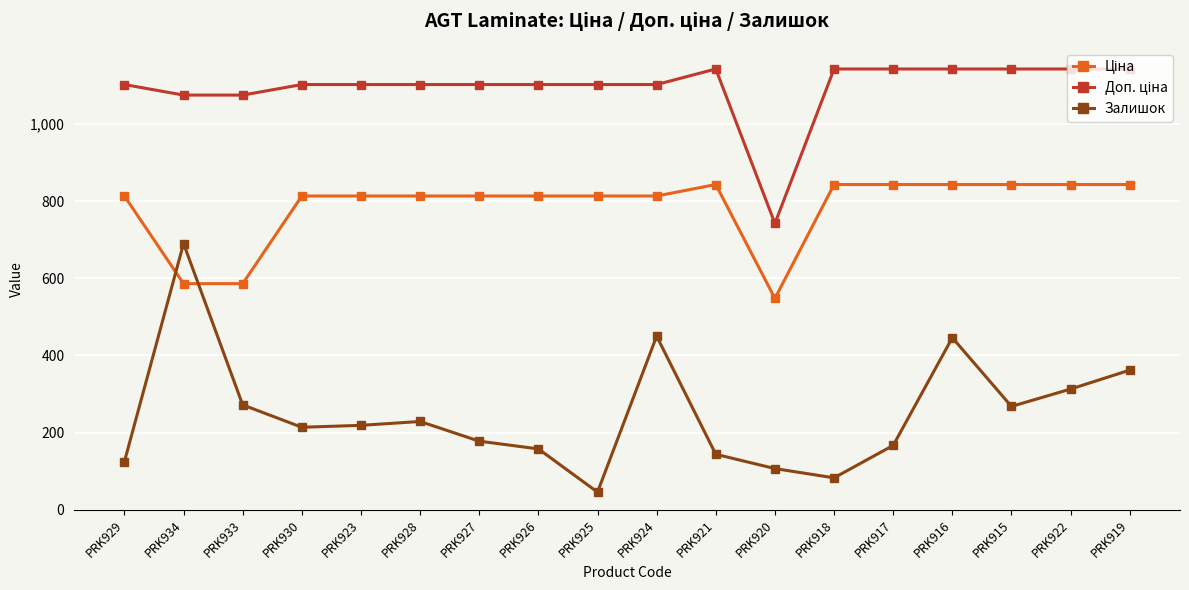

Which series has the widest spread of values?

Залишок